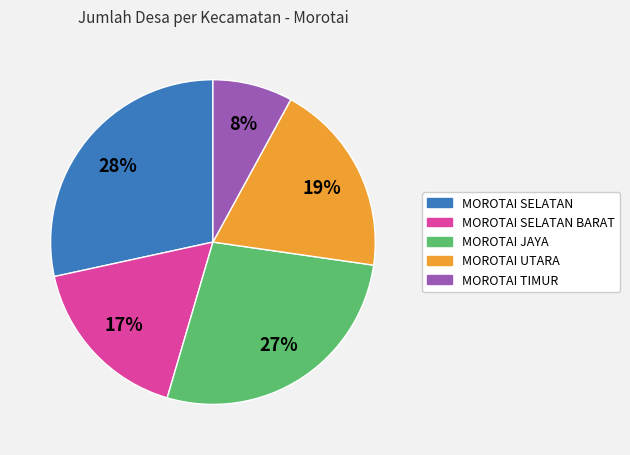

Does any single category account for the majority?

No